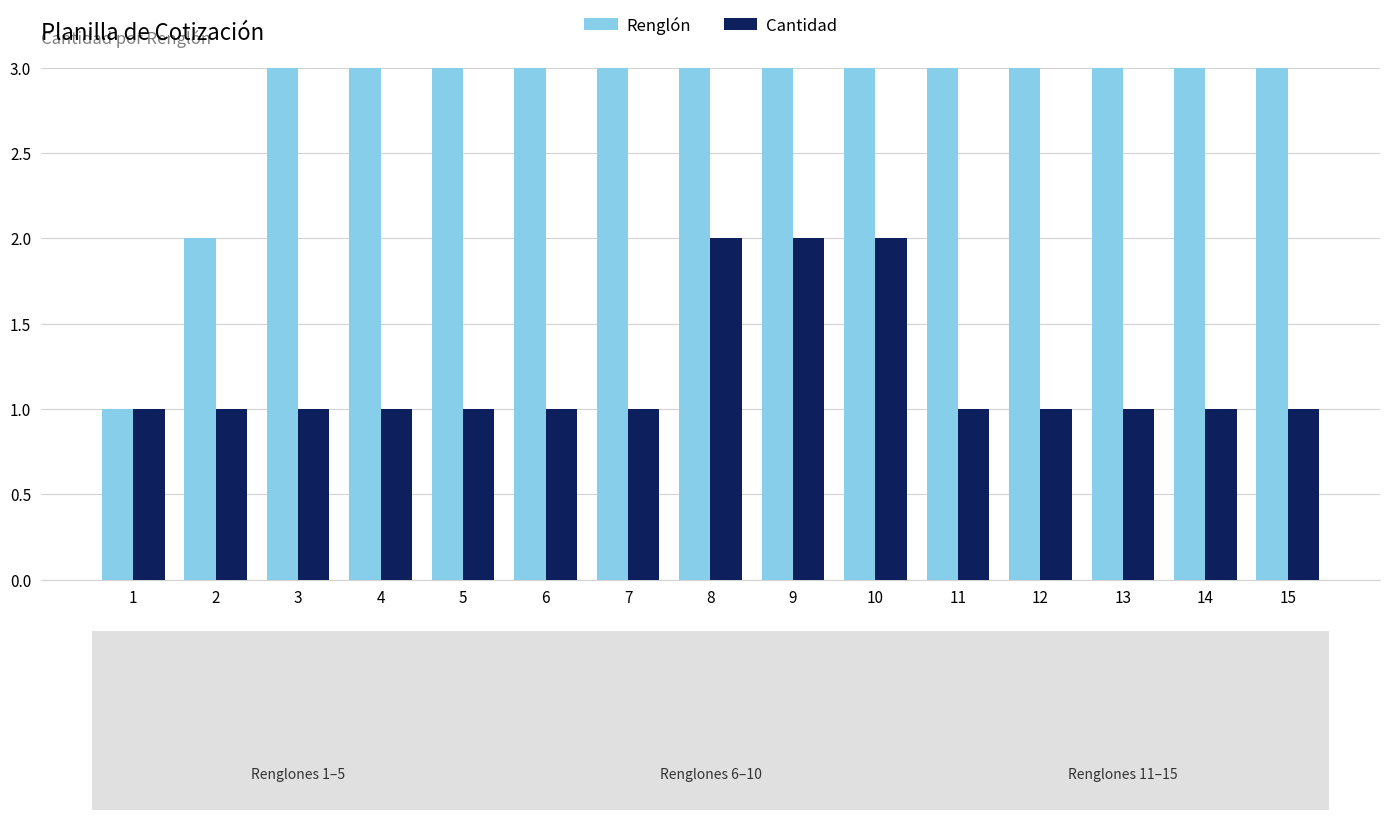

Which series changed the most between 3 and 5?

Renglón